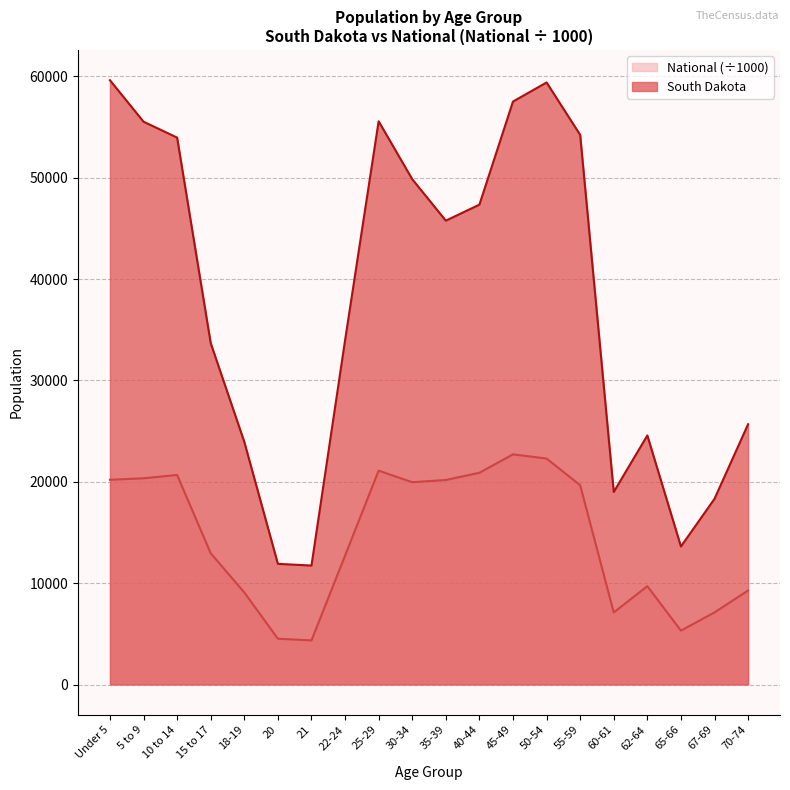

True or false: South Dakota and National intersect in this chart.

False